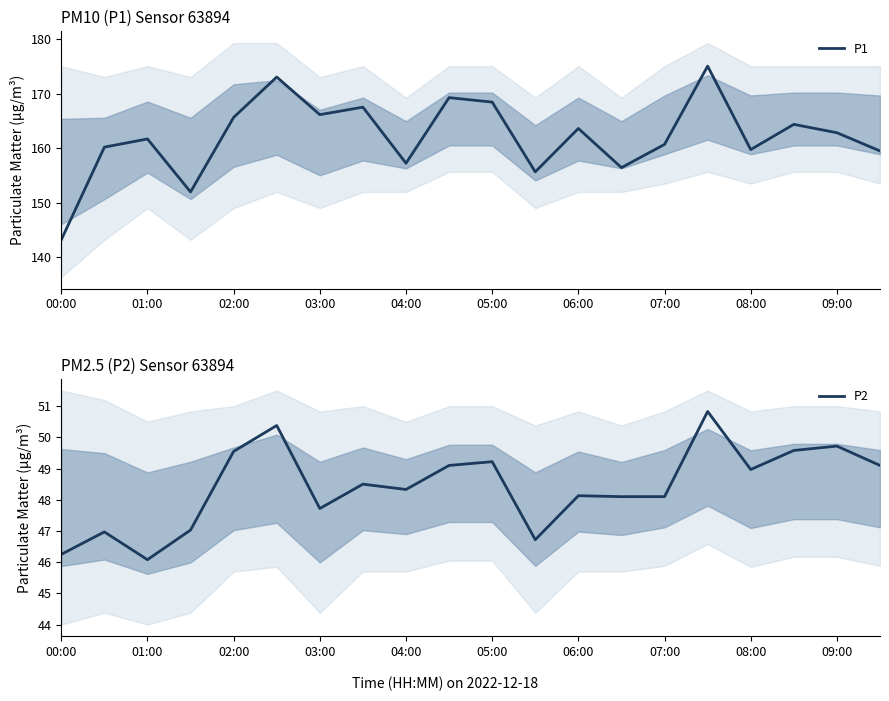

How many lines are shown in the chart?

2